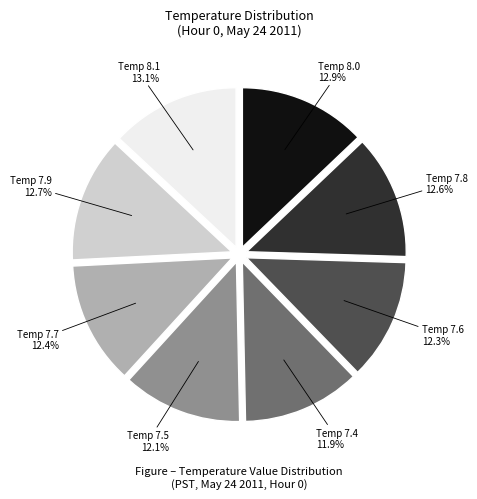

Combined, do Temp 8.1 13.1% and Temp 8.0 12.9% account for over 50%?

No